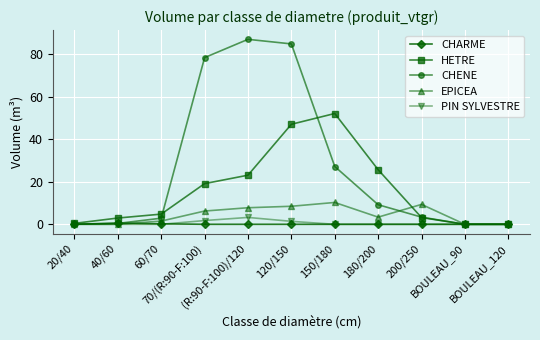

What is the difference between the maximum and minimum values in the HETRE series?

52.0